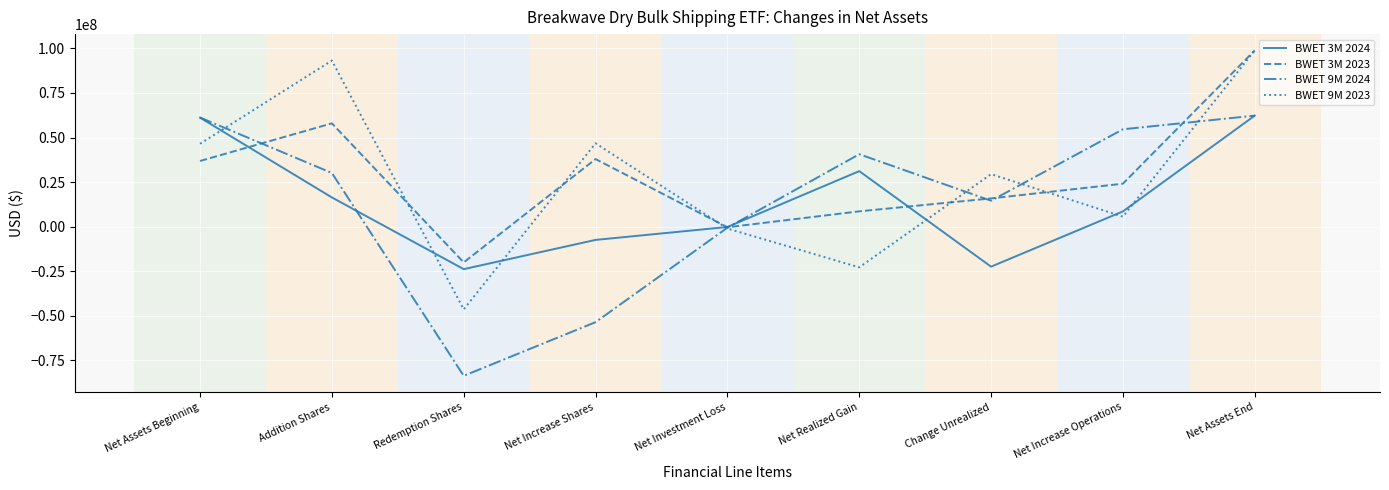

Is the value of BWET 9M 2023 at Net Assets End greater than the value of BWET 3M 2024 at Change Unrealized?

Yes